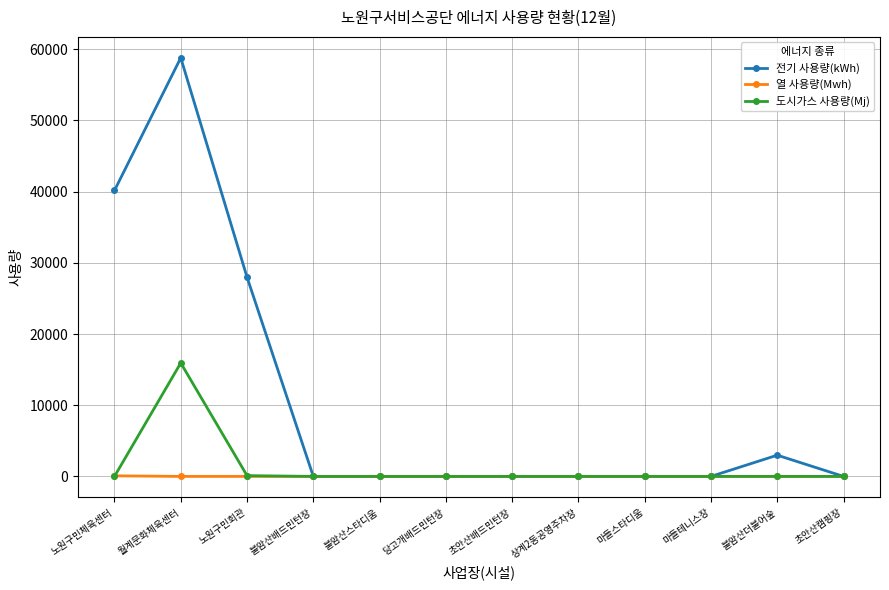

How many lines are shown in the chart?

3